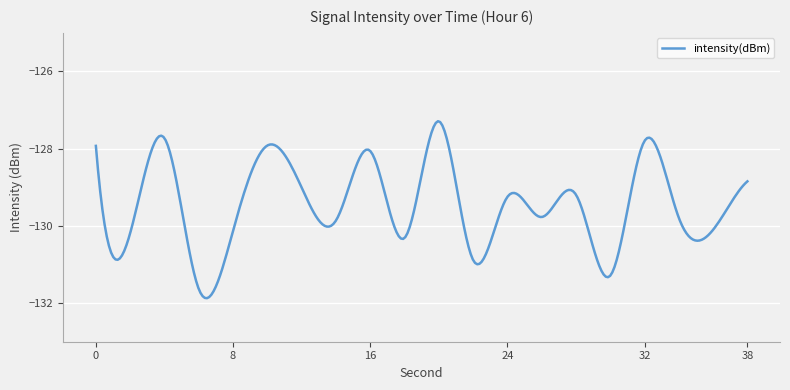

What is the smallest value displayed?

-131.9